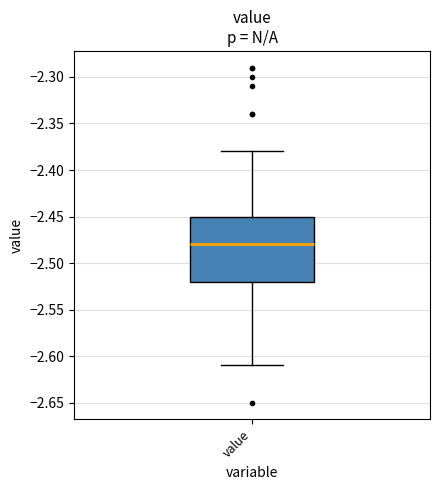

Where is the lower edge of the box for value on the y-axis? The values are not printed on the chart, so give them approximately, as read against the axis.

-2.52